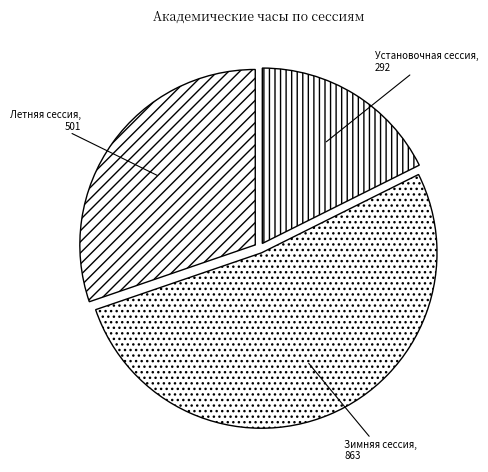

Count the number of slices in the pie.

3